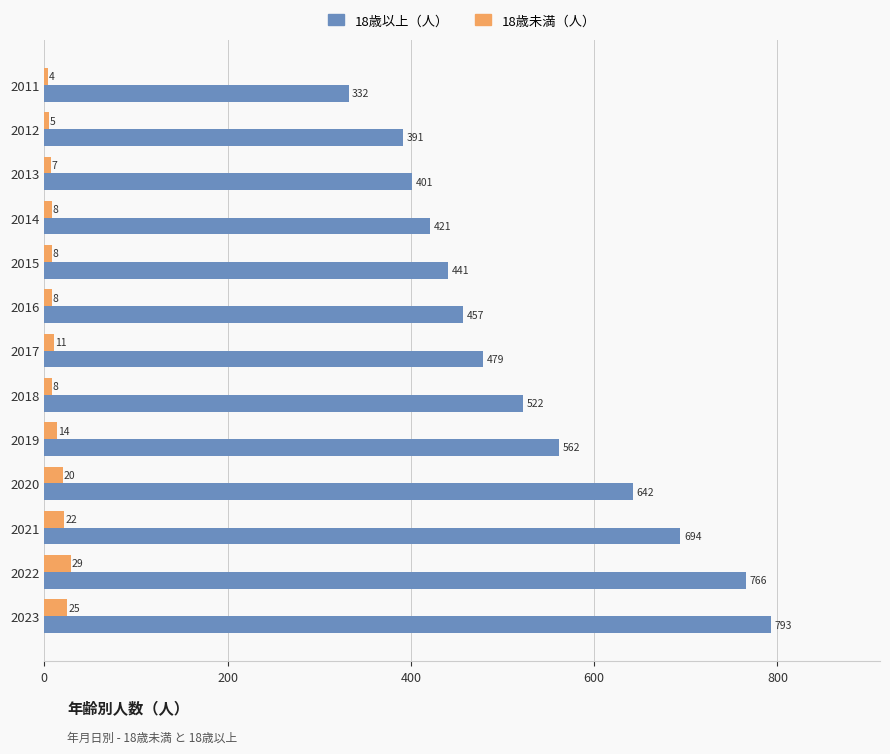

At how many categories does at least one series exceed 383?

12